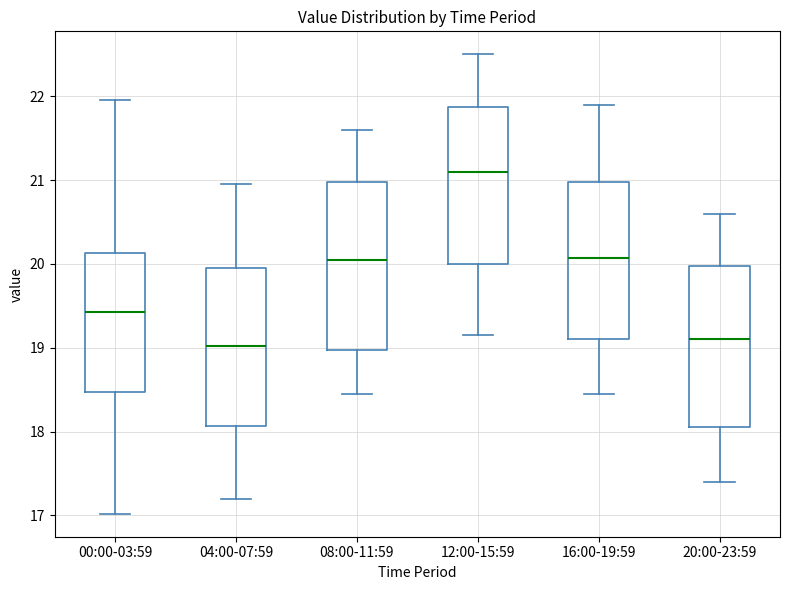

Reading left to right, transcribe this box plot: for each box, give where its median line is, the range the box spans, and where its two whiskers end, as read against the y-axis. The values are not printed on the chart, so give them approximately, as read against the axis.

00:00-03:59: median 19.4, box 18.5 to 20.1, whiskers 17.0 to 22.0
04:00-07:59: median 19.0, box 18.1 to 20.0, whiskers 17.2 to 21.0
08:00-11:59: median 20.1, box 19.0 to 21.0, whiskers 18.5 to 21.6
12:00-15:59: median 21.1, box 20.0 to 21.9, whiskers 19.2 to 22.5
16:00-19:59: median 20.1, box 19.1 to 21.0, whiskers 18.5 to 21.9
20:00-23:59: median 19.1, box 18.1 to 20.0, whiskers 17.4 to 20.6